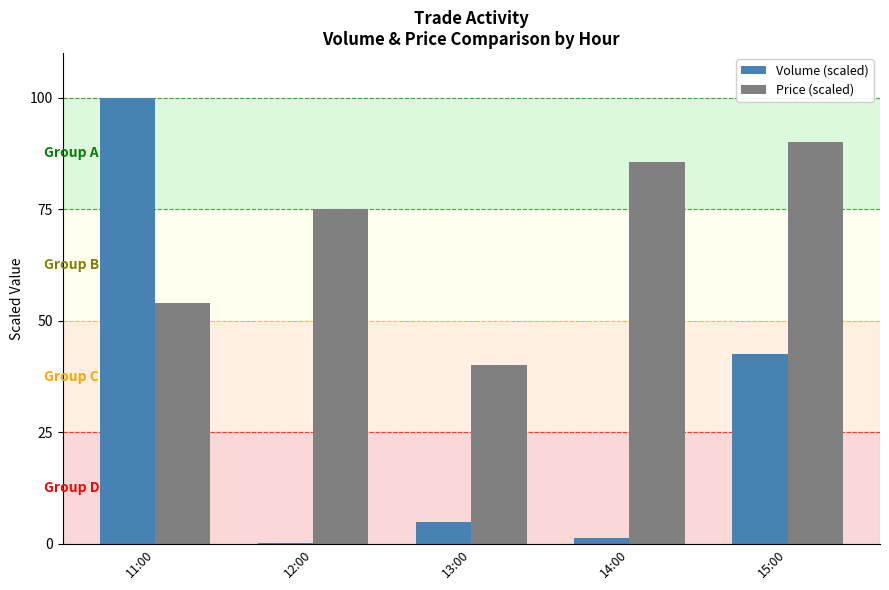

Between 12:00 and 14:00, which series saw the biggest shift?

Price (scaled)